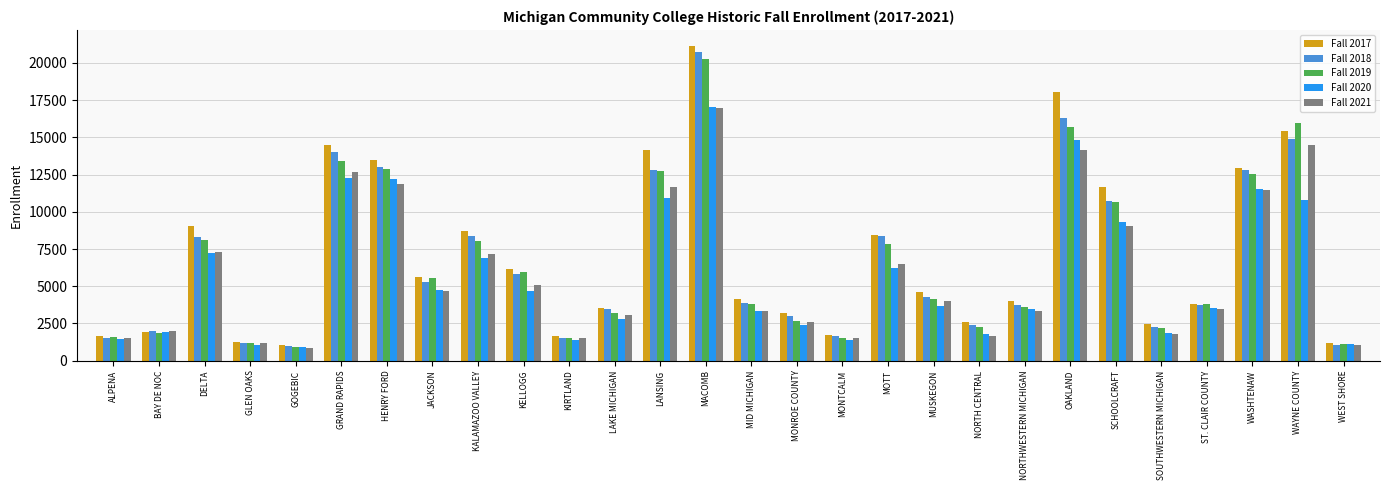

What is the maximum value for Fall 2020?

17059